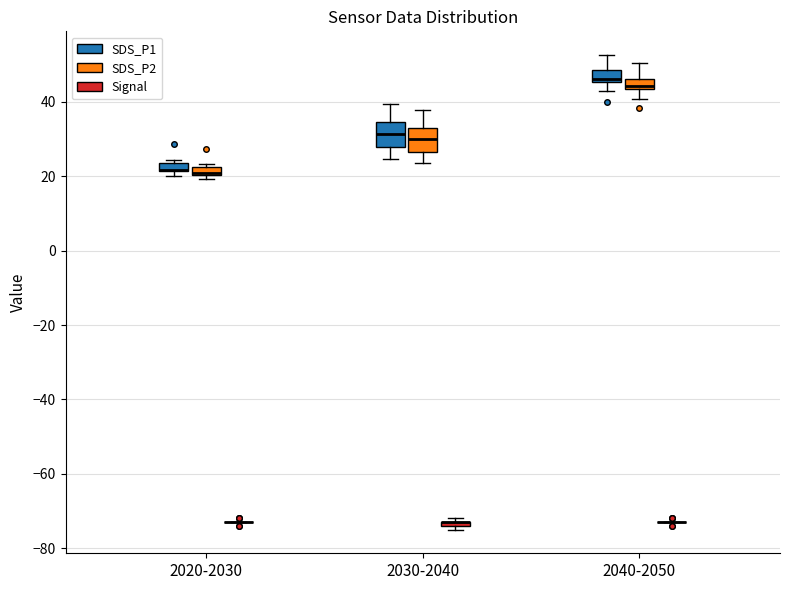

Where does the median line of the box for 2030-2040 (SDS_P2) sit on the y-axis? The values are not printed on the chart, so give them approximately, as read against the axis.

30